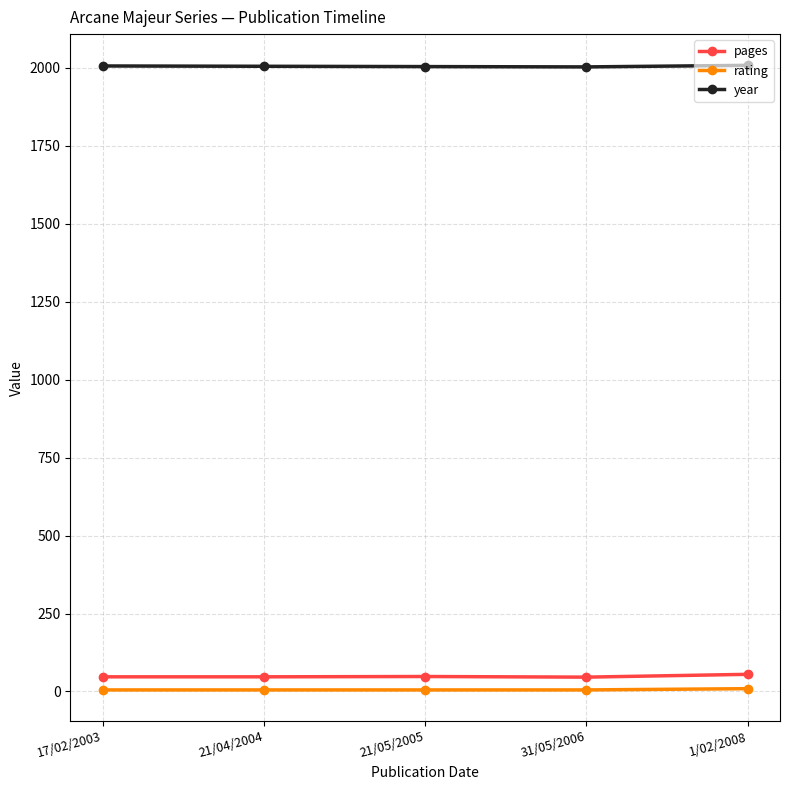

Is it true that year equals 996 at 21/05/2005?

False